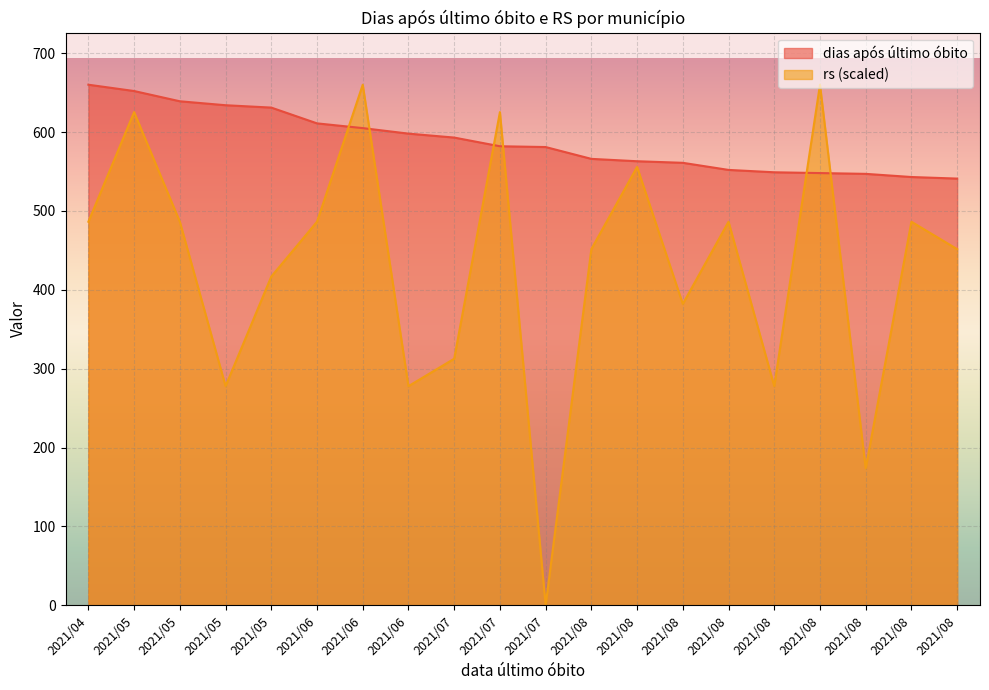

Which label corresponds to the smallest value in the chart?

2021/07